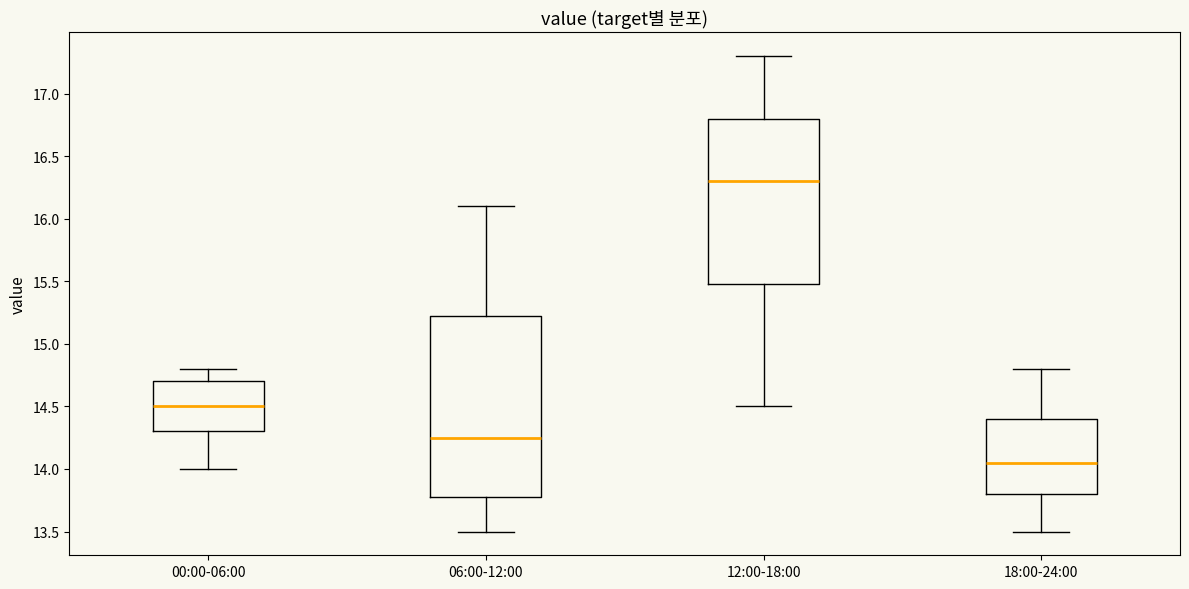

Reading left to right, transcribe this box plot: for each box, give where its median line is, the range the box spans, and where its two whiskers end, as read against the y-axis. The values are not printed on the chart, so give them approximately, as read against the axis.

00:00-06:00: median 14.50, box 14.30 to 14.70, whiskers 14.00 to 14.80
06:00-12:00: median 14.25, box 13.80 to 15.25, whiskers 13.50 to 16.10
12:00-18:00: median 16.30, box 15.50 to 16.80, whiskers 14.50 to 17.30
18:00-24:00: median 14.05, box 13.80 to 14.40, whiskers 13.50 to 14.80